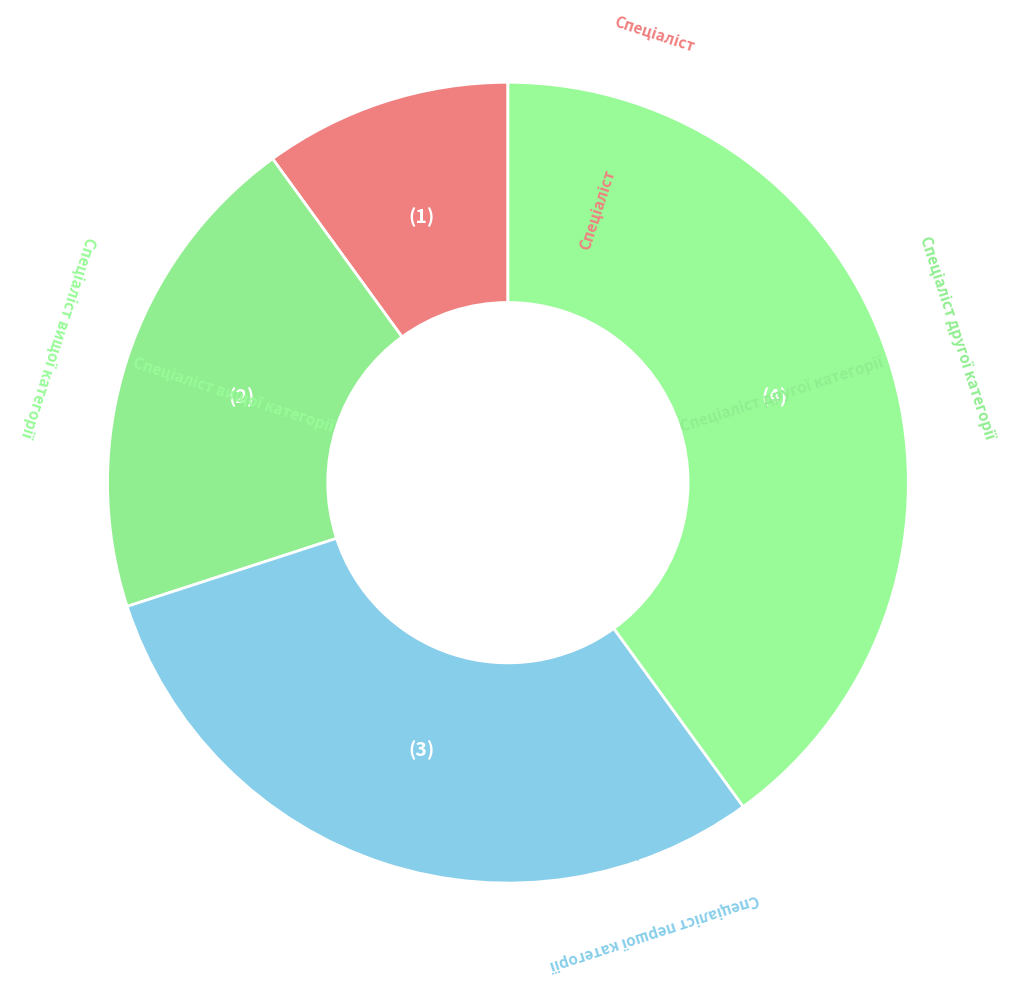

To the nearest percent, what is the combined percentage of Спеціаліст and Спеціаліст першої категорії?

40%